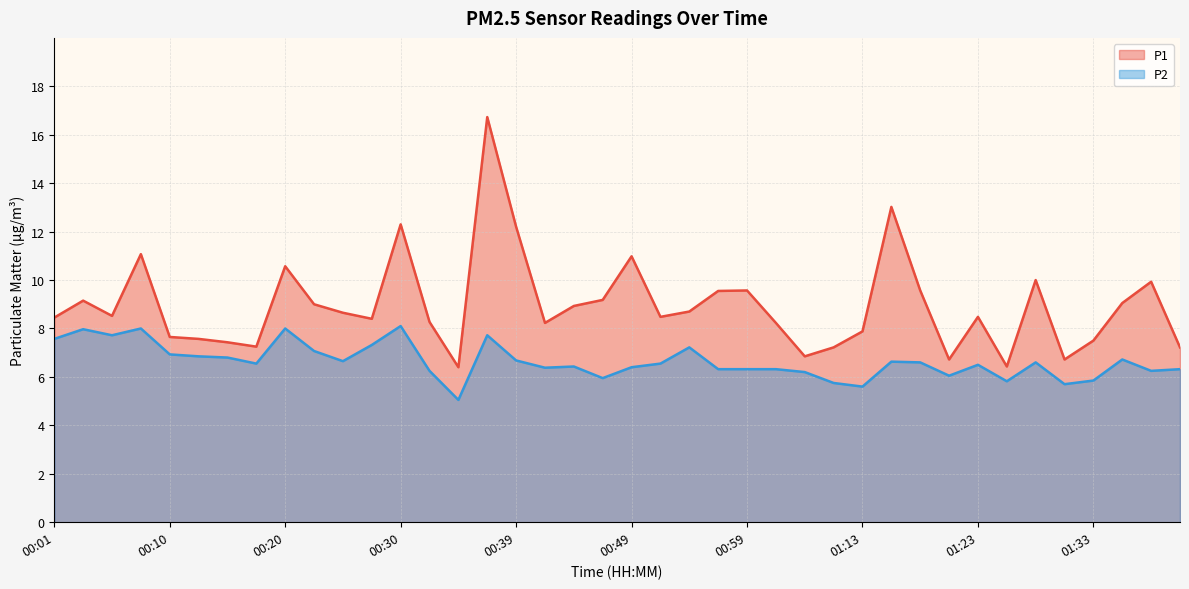

What position from the right is 01:30?

5